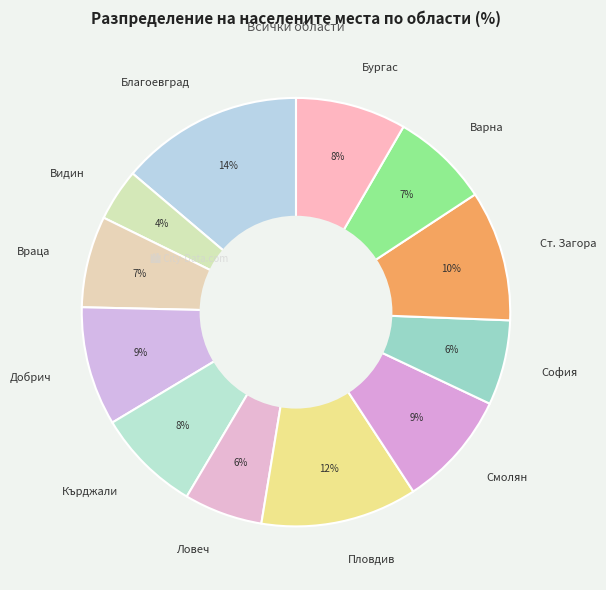

What is the smallest slice in the pie chart?

Видин